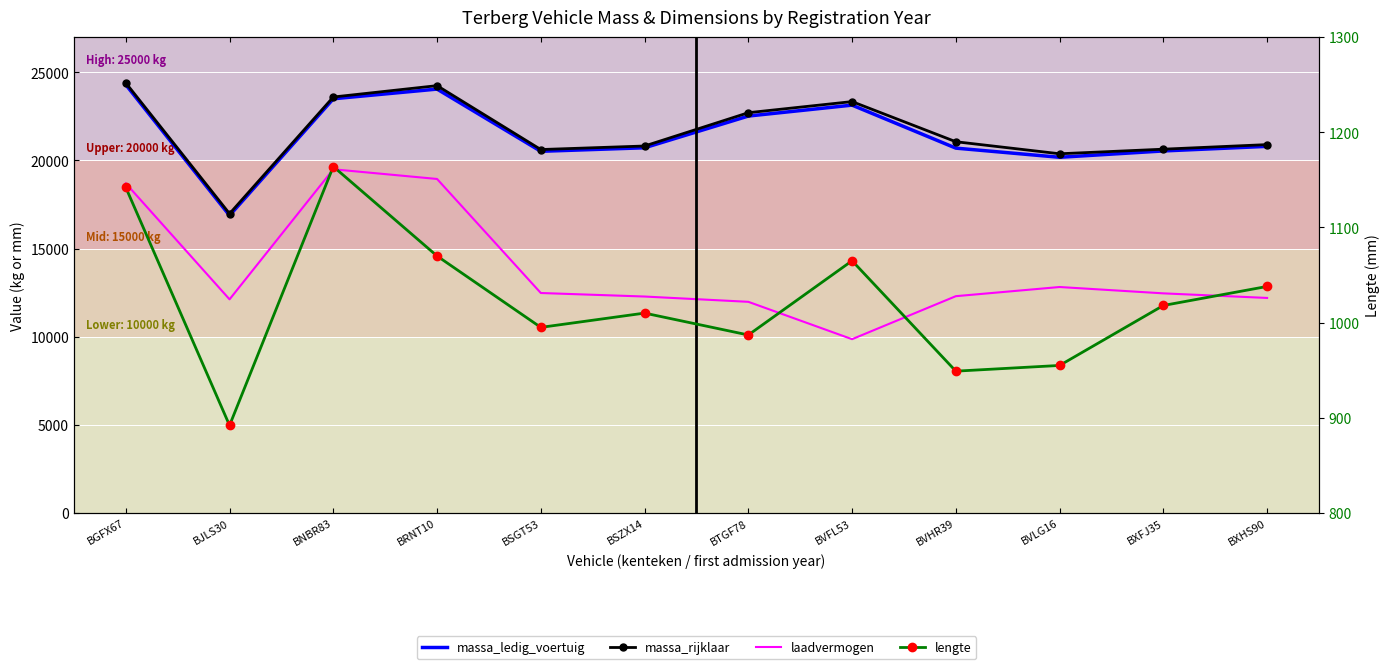

What are all the series names shown in the legend?

massa_ledig_voertuig, massa_rijklaar, laadvermogen, lengte